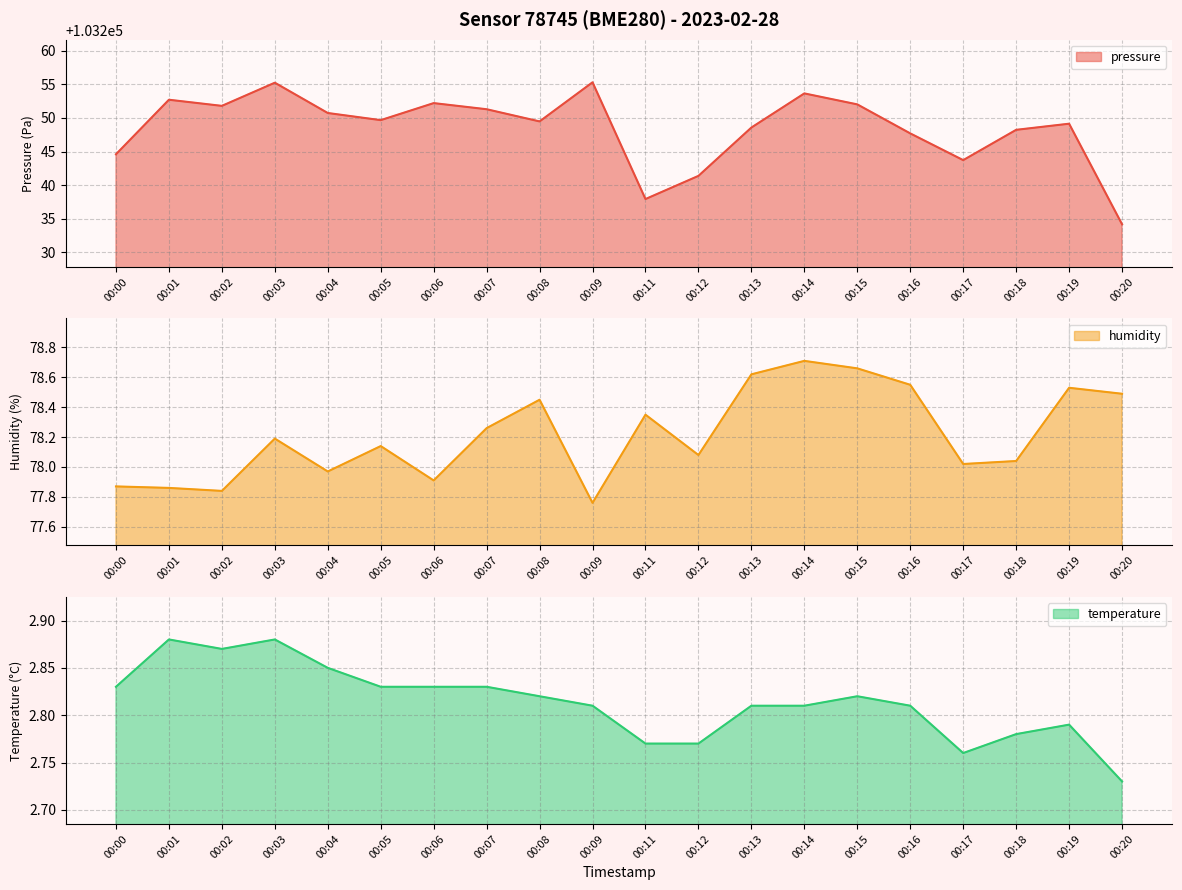

True or false: humidity has more than 0 points higher than both neighbors.

True